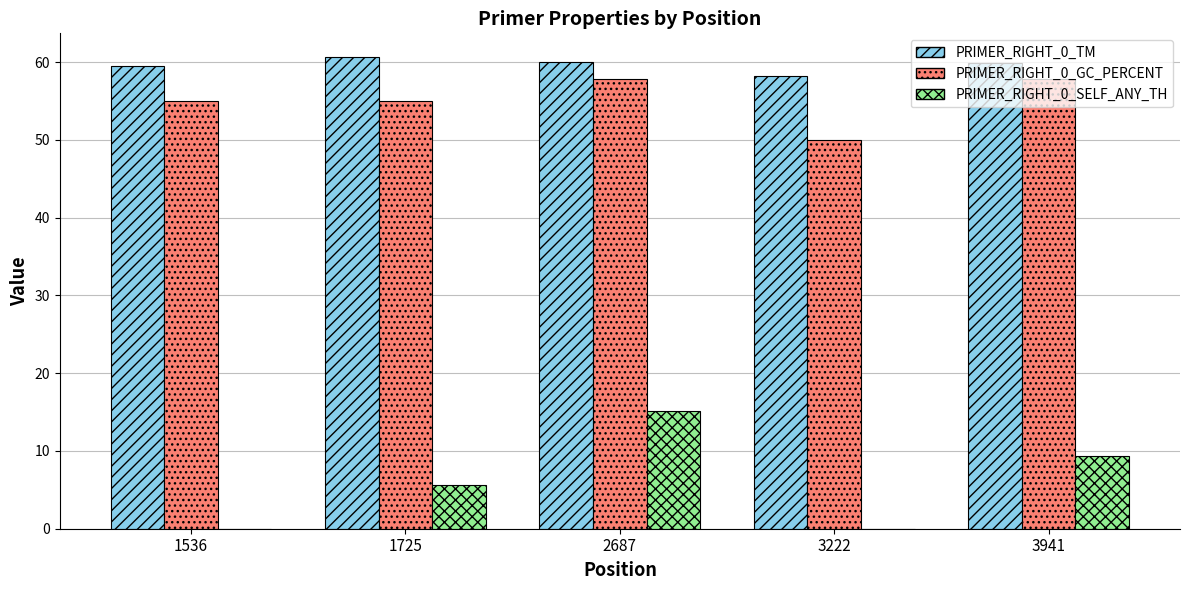

Which series changed the most between 2687 and 3941?

PRIMER_RIGHT_0_SELF_ANY_TH